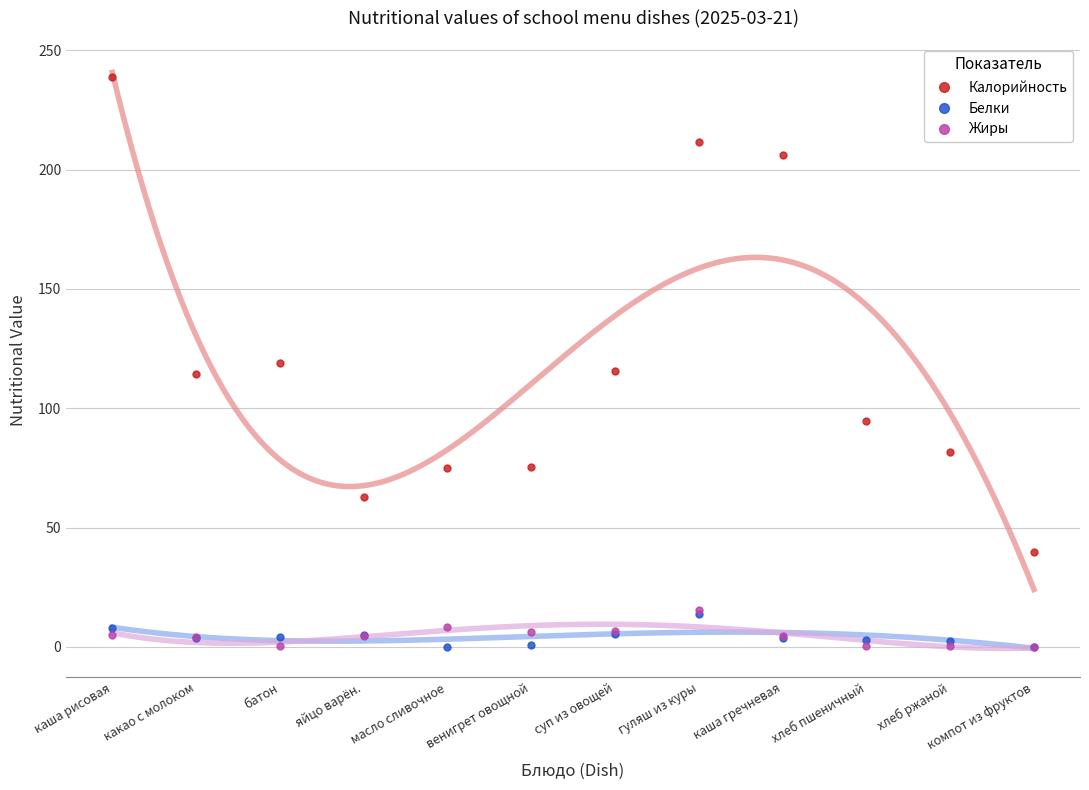

At какао с молоком, list the series in order from largest to smallest.

Калорийность, Жиры, Белки